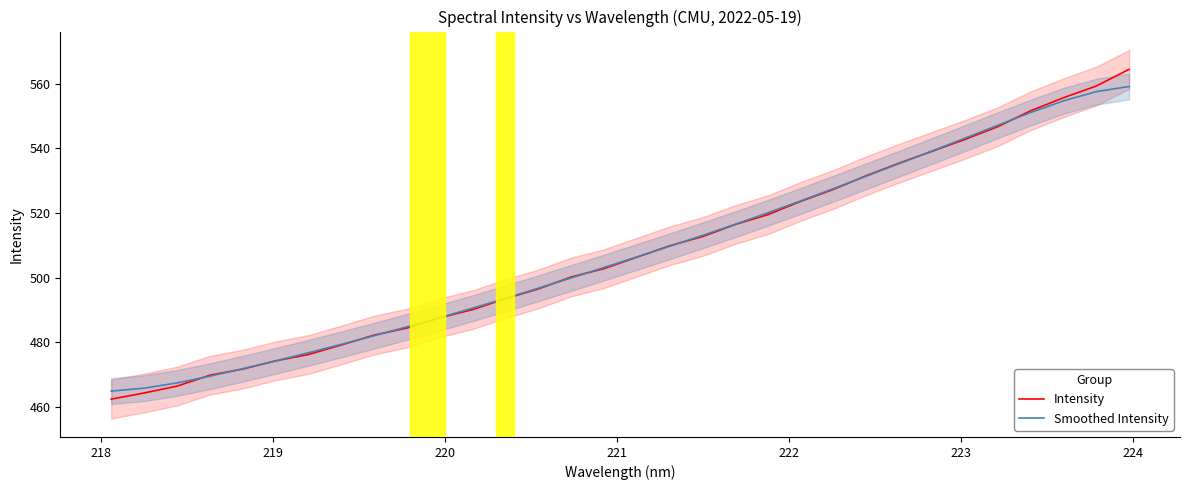

What is the highest value of the Intensity series?

564.5